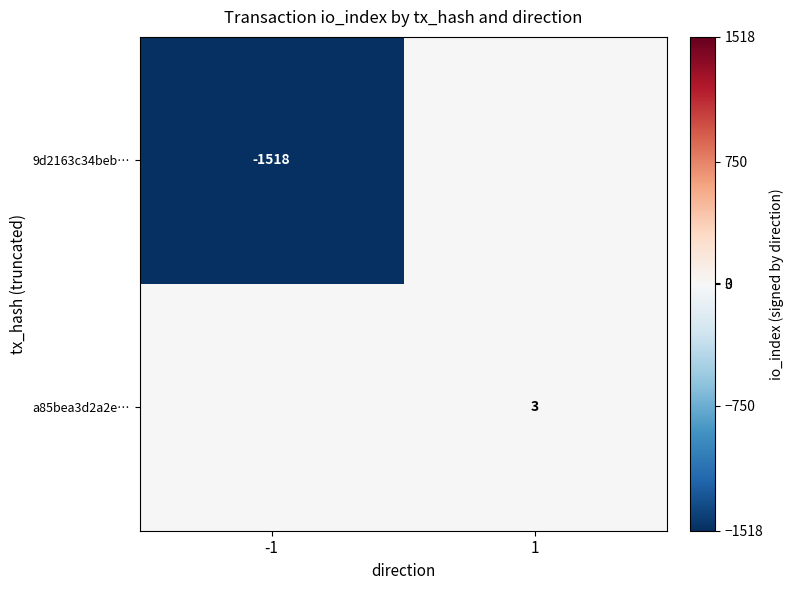

What is the spread (max minus min) of values at 1?

3